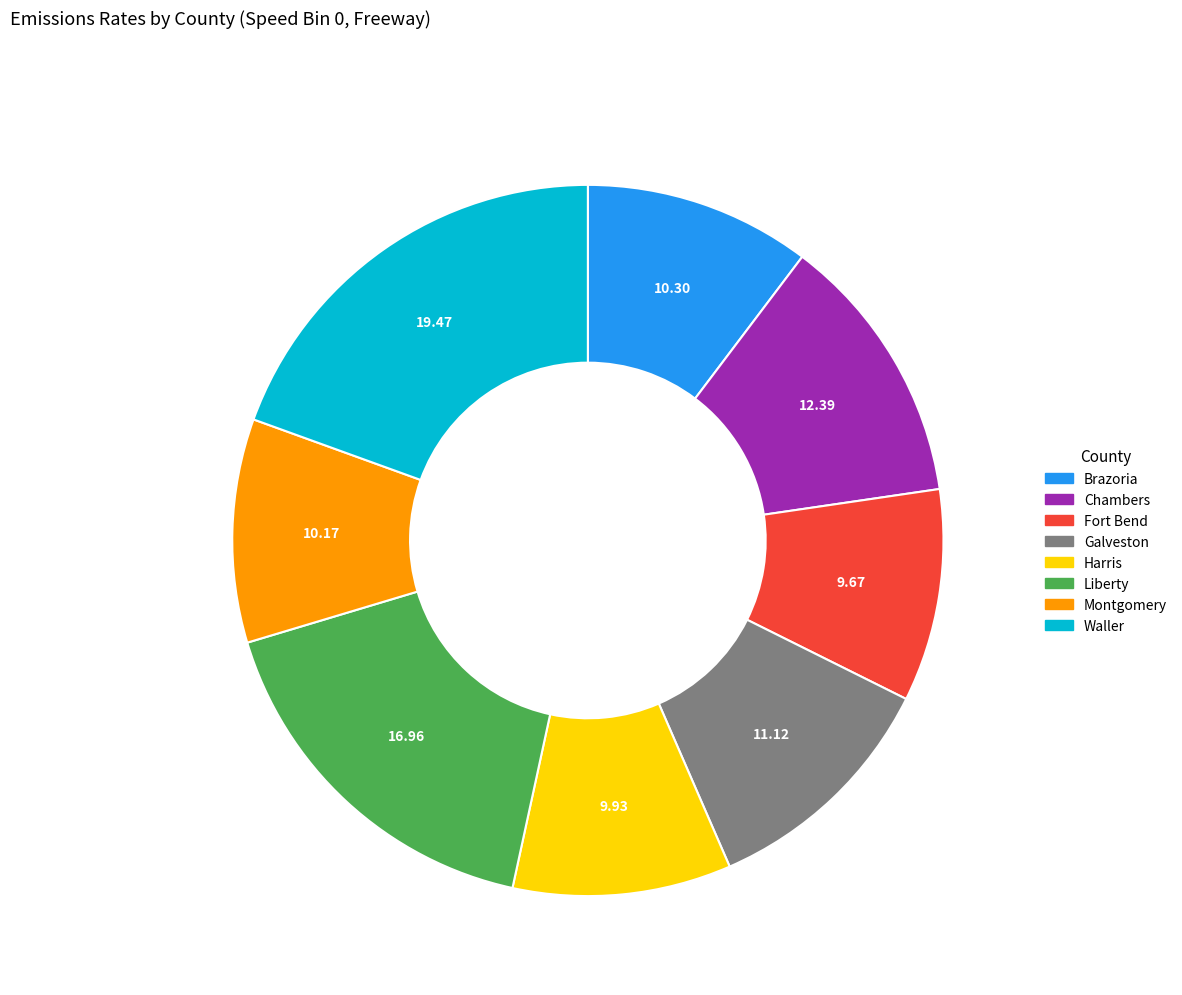

Is there a majority slice in this chart?

No